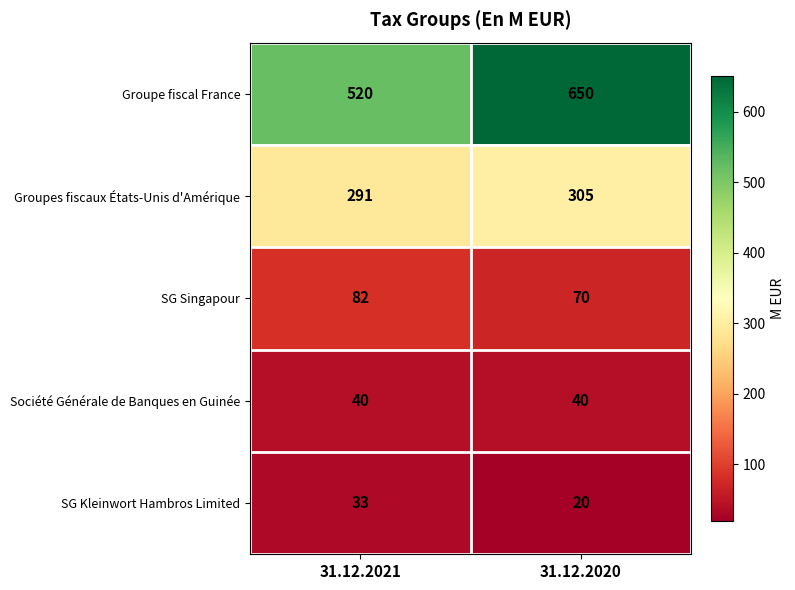

What is the sum of all Groupes fiscaux États-Unis d'Amérique values?

596